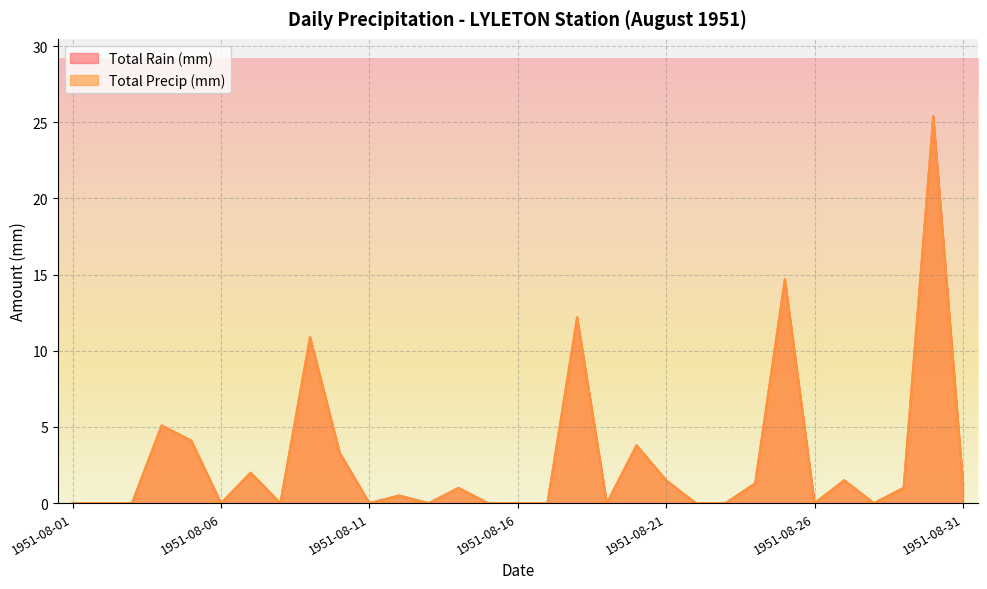

List the labels in order of Total Precip (mm) value, smallest first.

1951-08-01, 1951-08-02, 1951-08-03, 1951-08-06, 1951-08-08, 1951-08-11, 1951-08-13, 1951-08-15, 1951-08-16, 1951-08-17, 1951-08-19, 1951-08-22, 1951-08-23, 1951-08-26, 1951-08-28, 1951-08-12, 1951-08-14, 1951-08-29, 1951-08-24, 1951-08-31, 1951-08-21, 1951-08-27, 1951-08-07, 1951-08-10, 1951-08-20, 1951-08-05, 1951-08-04, 1951-08-09, 1951-08-18, 1951-08-25, 1951-08-30